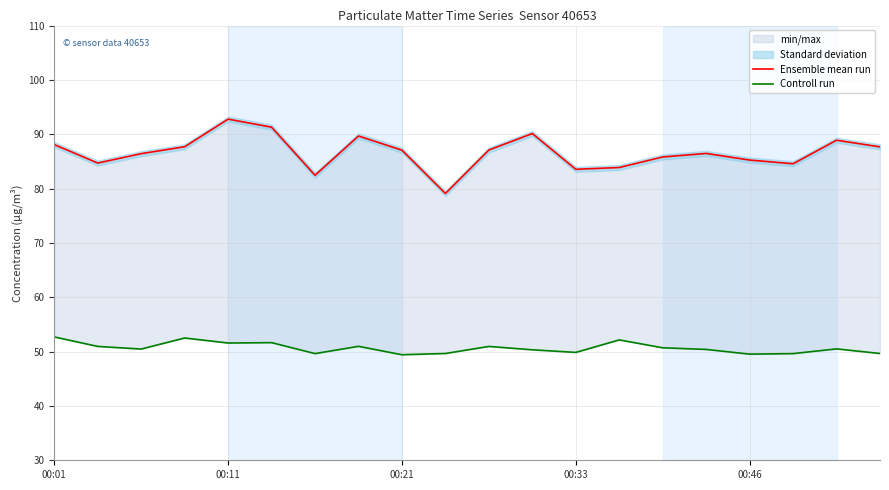

Reading left to right, list all the values displayed in this chart.

Ensemble mean run: 88.1	84.7	86.4	87.7	92.8	91.3	82.5	89.7	87.1	79.1	87.1	90.1	83.5	83.9	85.8	86.5	85.2	84.6	88.9	87.7
Controll run: 52.7	51.0	50.5	52.5	51.6	51.6	49.6	51.0	49.4	49.6	51.0	50.3	49.9	52.1	50.7	50.4	49.5	49.6	50.5	49.6